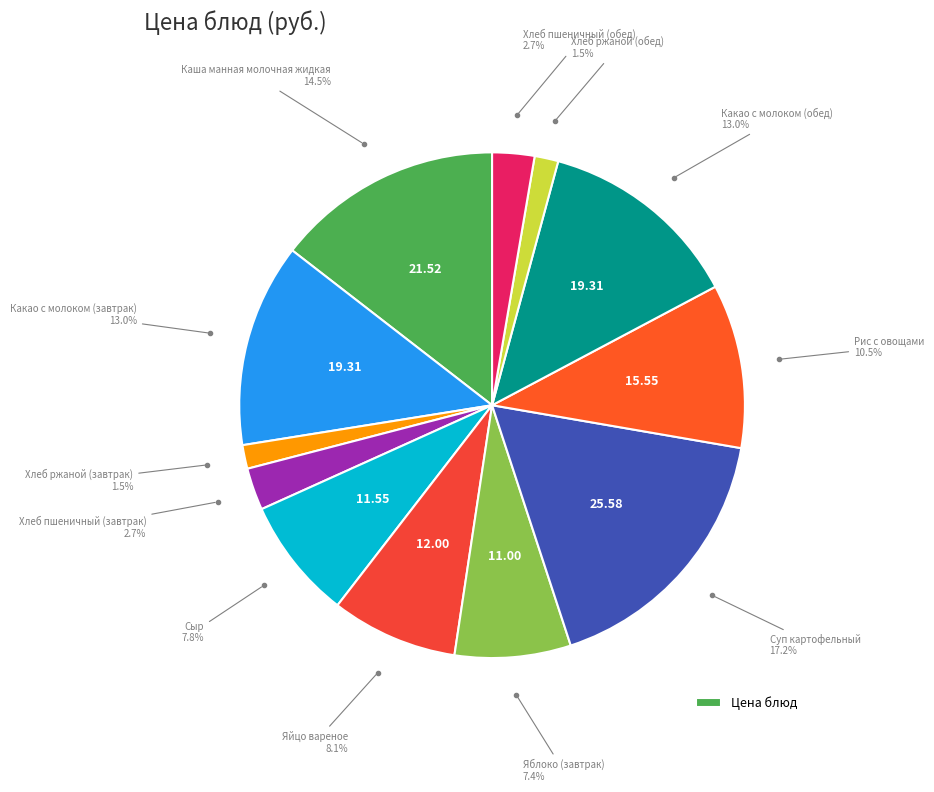

How many slices are in this pie chart?

12